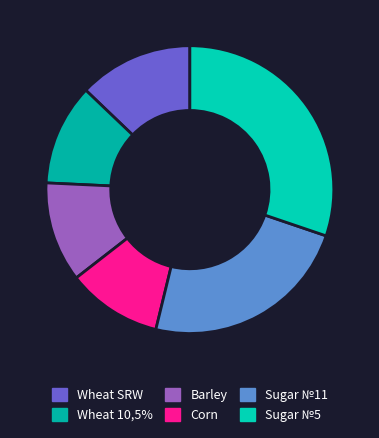

How many slices are in this pie chart?

6